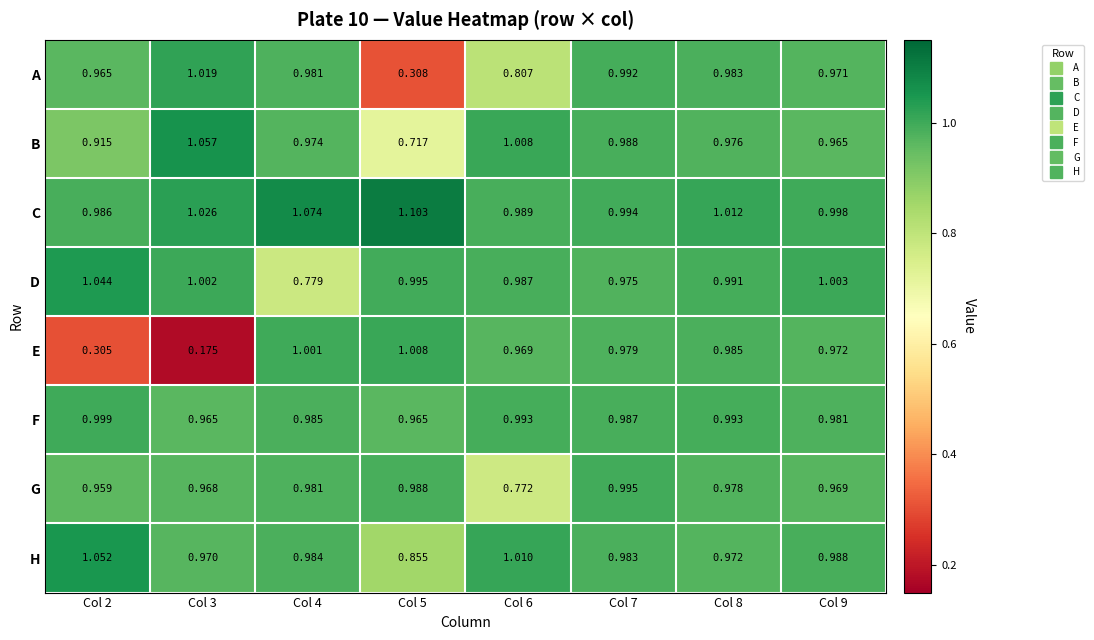

Which series has the largest total across all categories?

C